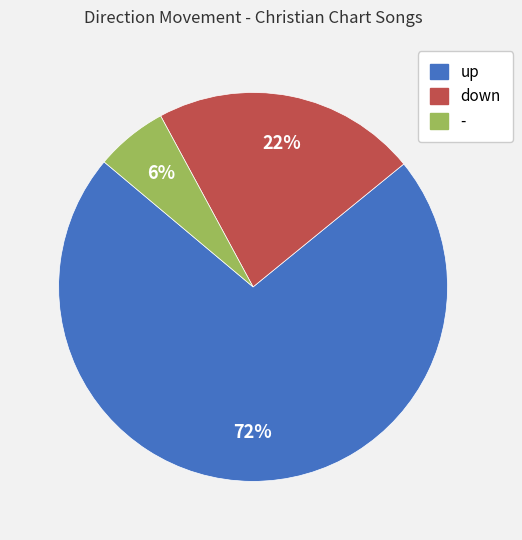

To the nearest percent, what is the combined percentage of down and up?

94%